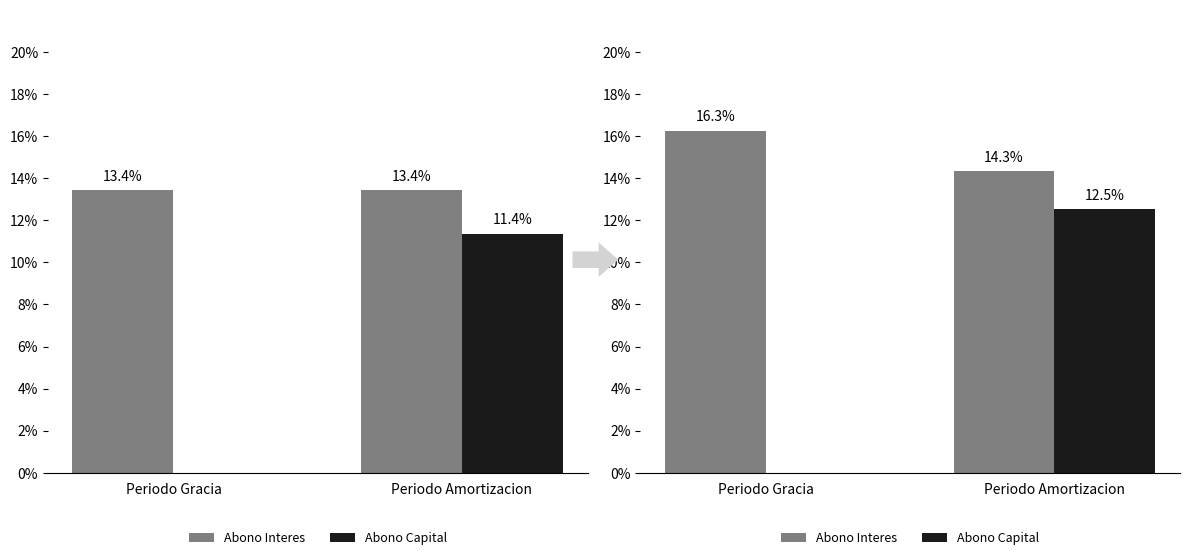

Between Periodo Amortizacion and Periodo Gracia, which is larger?

Periodo Gracia